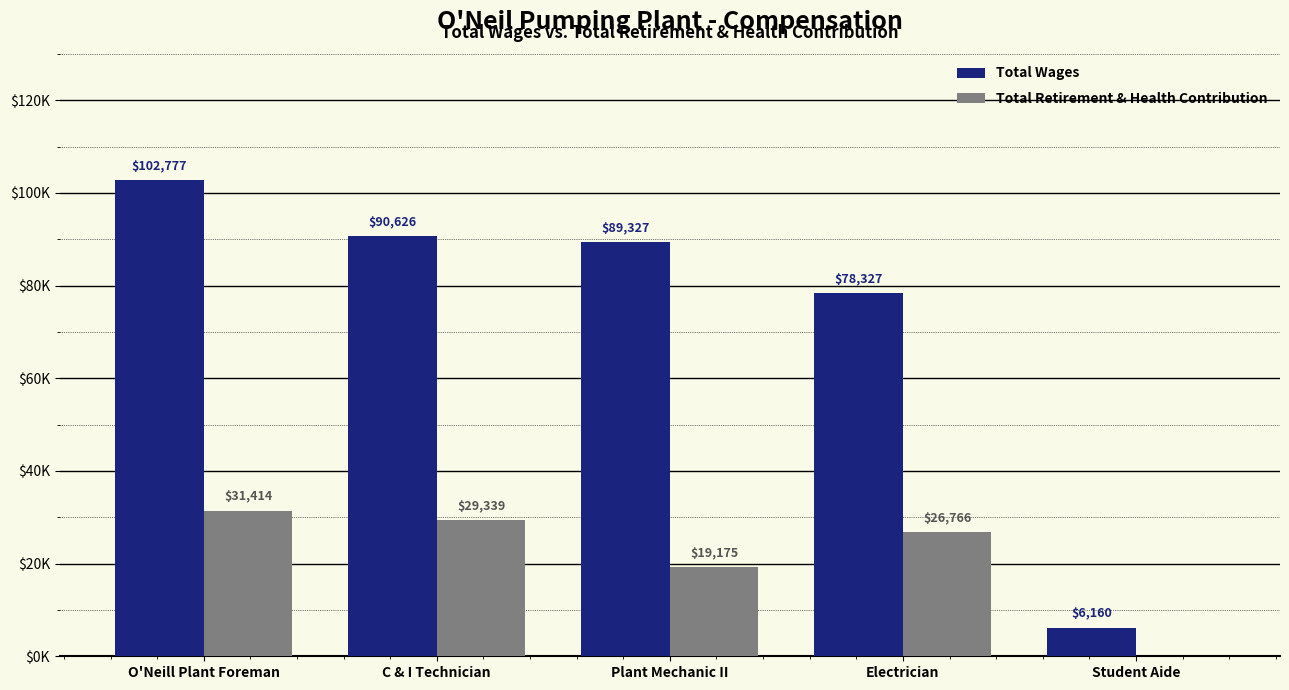

What is the label of the 4th bar from the left?

Electrician